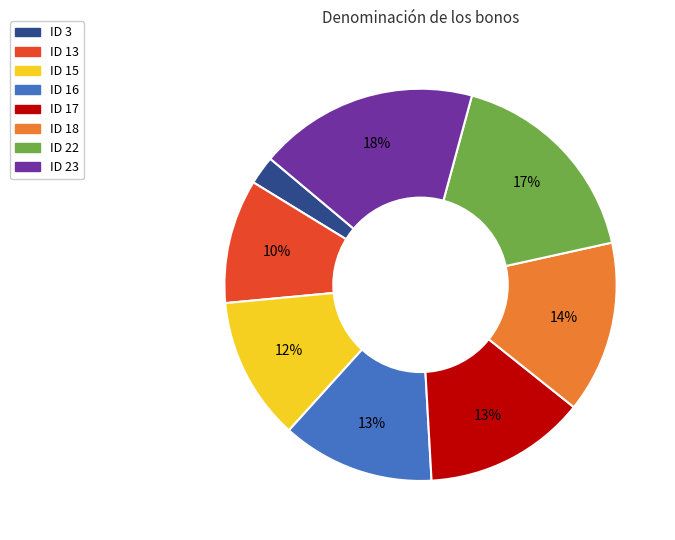

To the nearest percent, what is the difference between the largest and smallest slice percentages?

16%